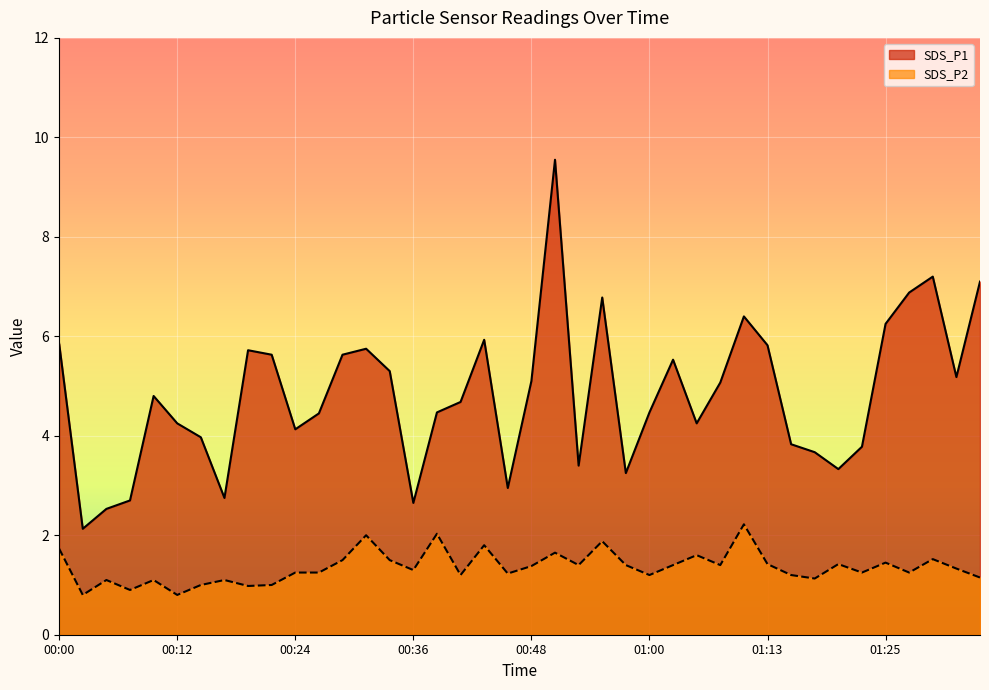

True or false: SDS_P2 and SDS_P1 intersect in this chart.

False